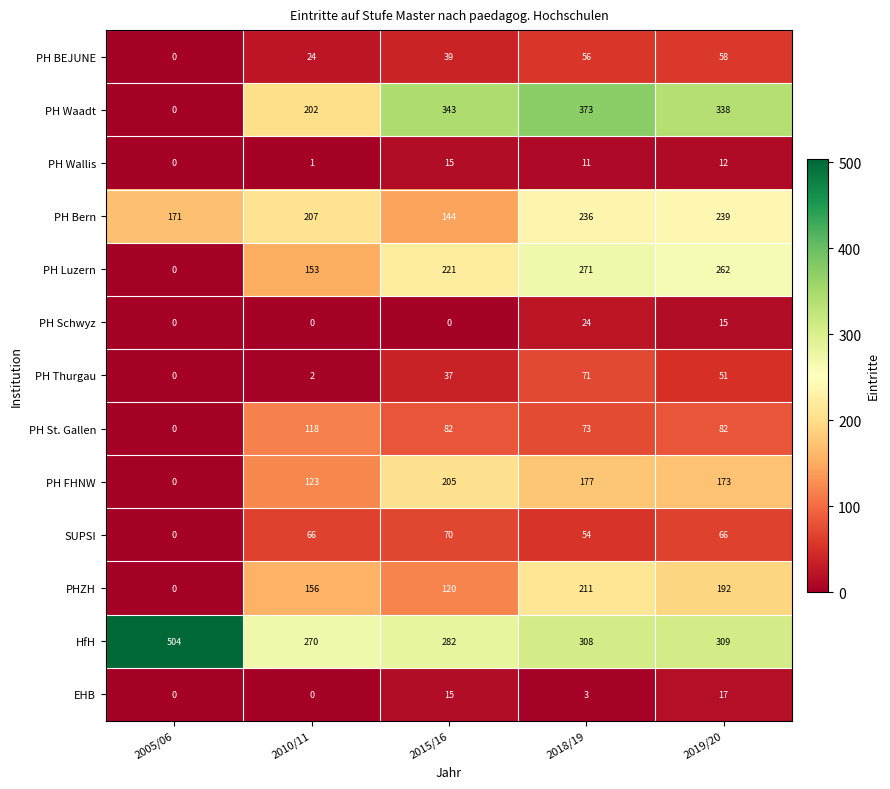

What is the difference between the PH FHNW values at 2015/16 and 2018/19?

28